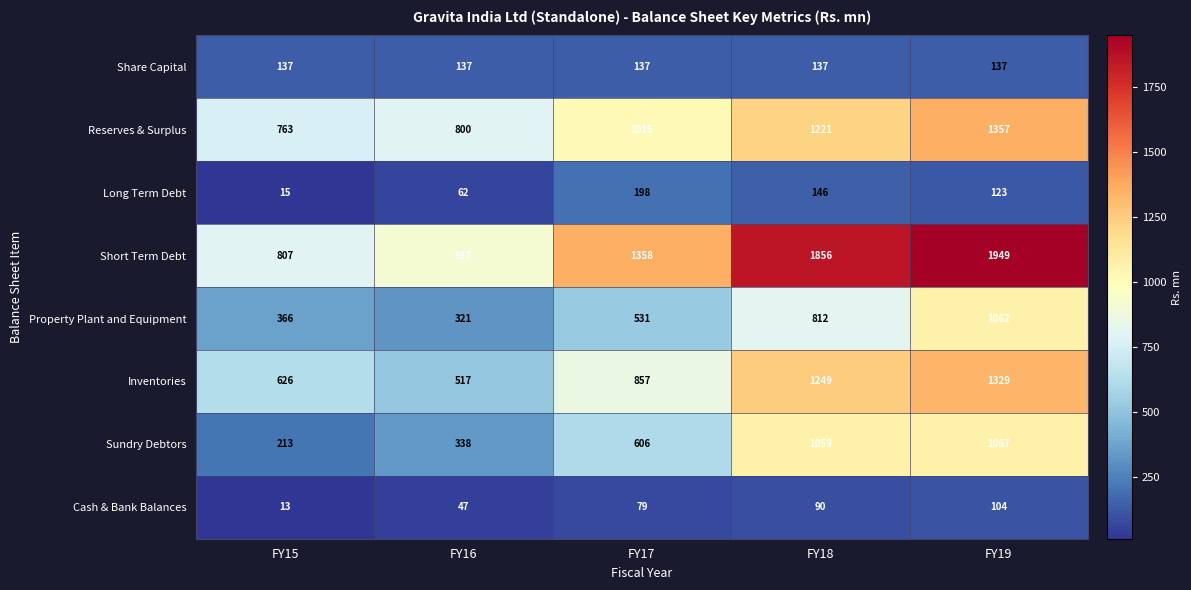

At how many categories does at least one series exceed 473?

5